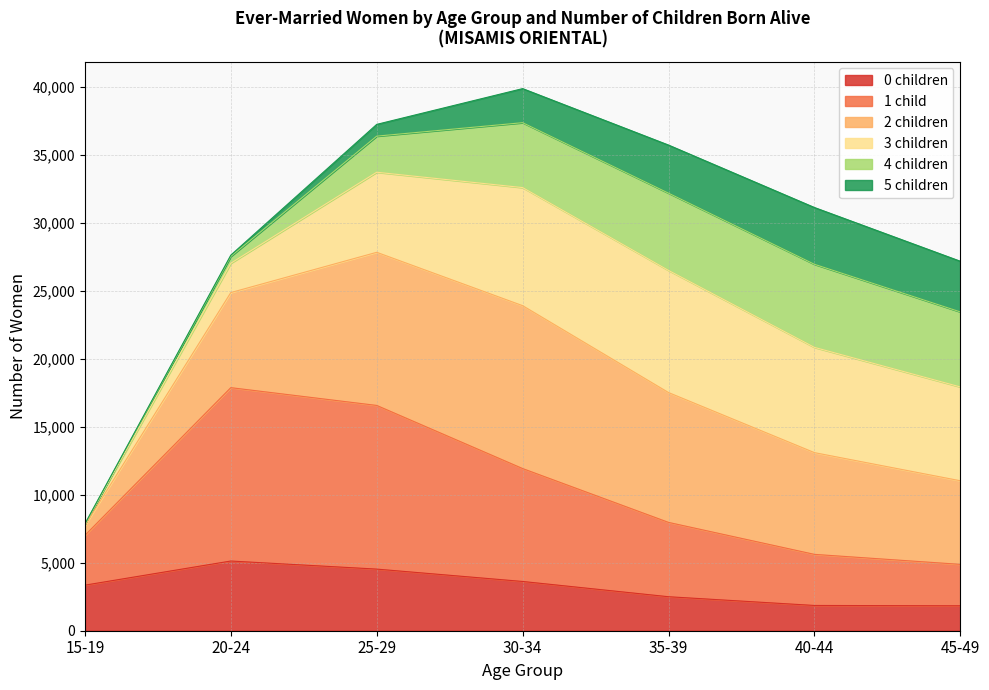

At which category is the sum across all series the highest?

30-34